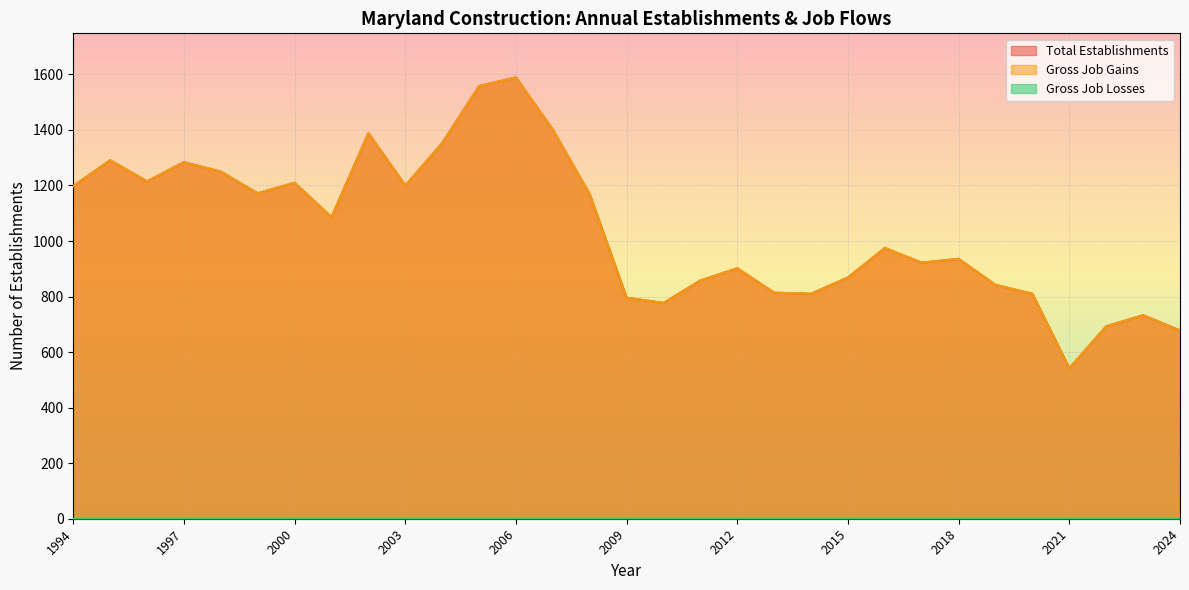

Reading right to left, list all the values displayed in this chart.

Total Establishments: 678	733	693	542	810	842	936	922	975	869	810	814	902	858	777	796	1168	1401	1589	1558	1353	1200	1389	1086	1210	1172	1250	1284	1215	1291	1198
Gross Job Gains: 678	733	693	542	810	842	936	922	975	869	810	814	902	858	777	796	1168	1401	1589	1558	1353	1200	1389	1086	1210	1172	1250	1284	1215	1291	1198